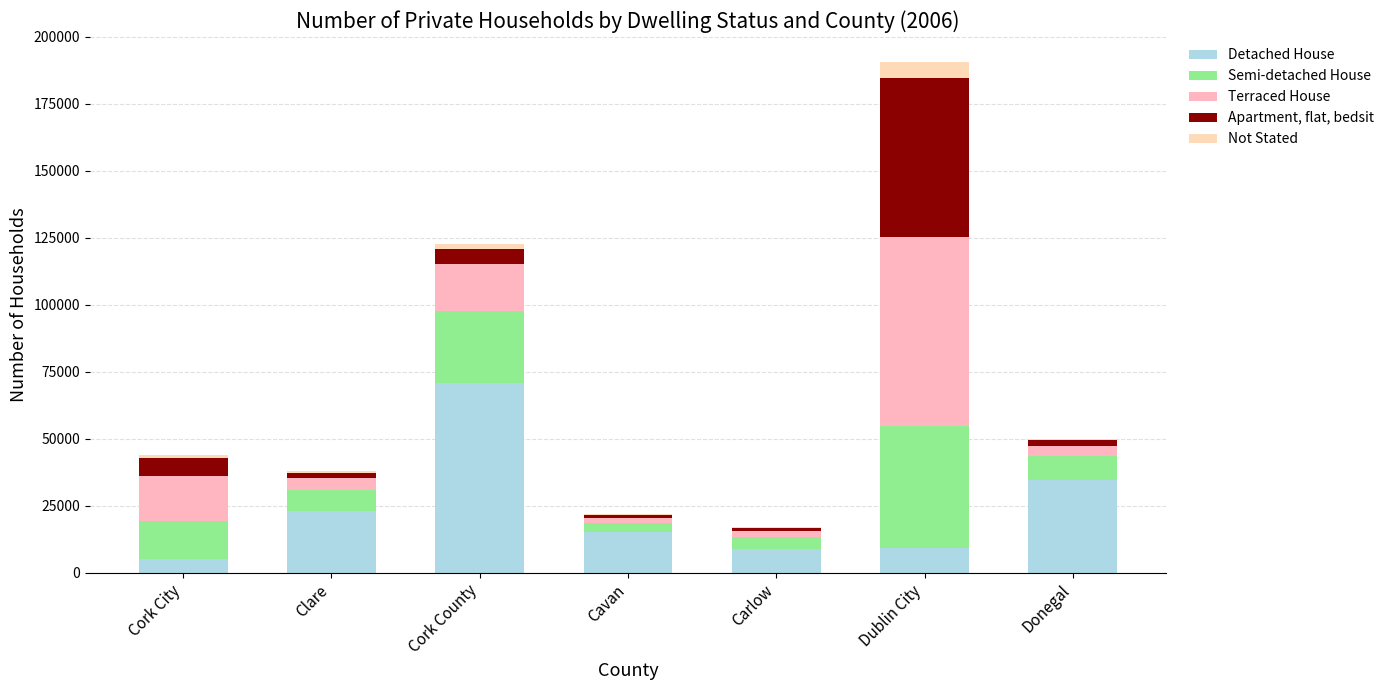

What is the sum of the Detached House values at Carlow and Donegal?

43440